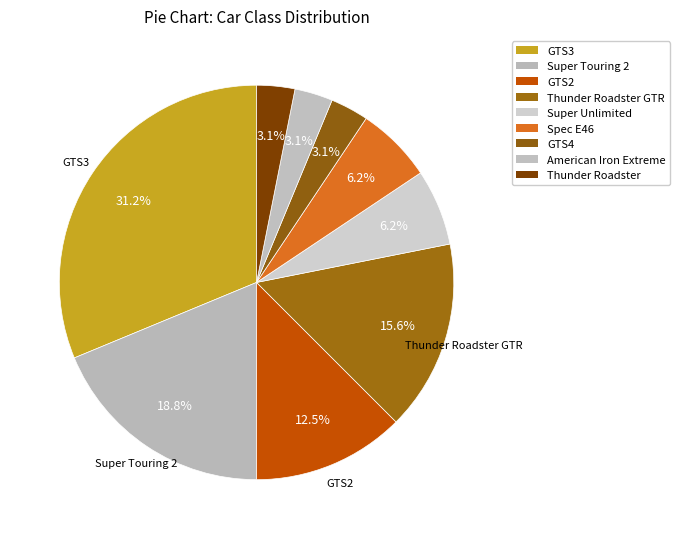

How many slices are in this pie chart?

9